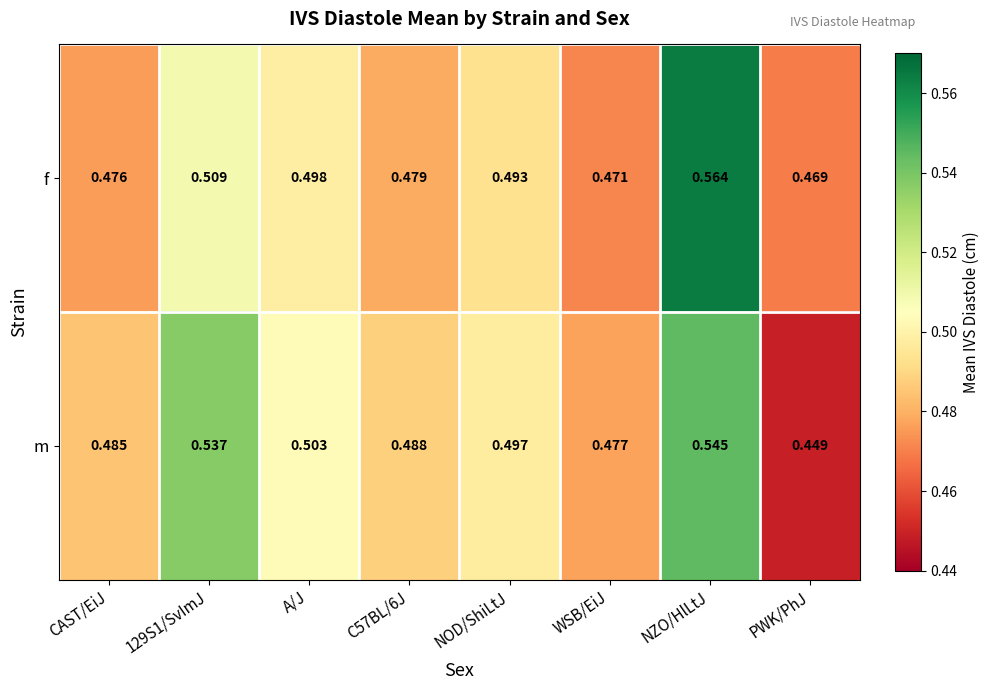

Which series has the largest range (max minus min)?

m